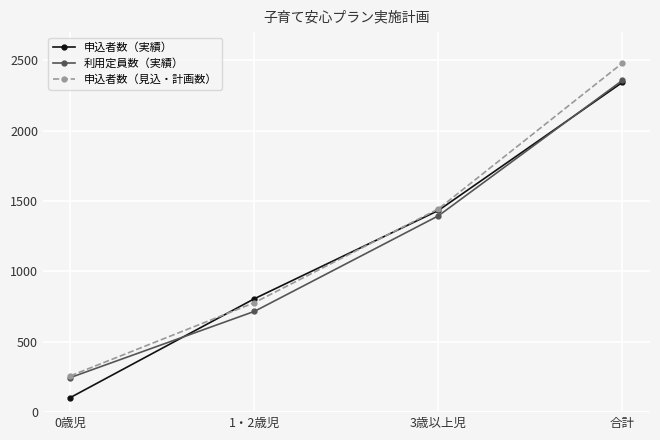

True or false: 申込者数（実績） has more than 1 points higher than both neighbors.

False